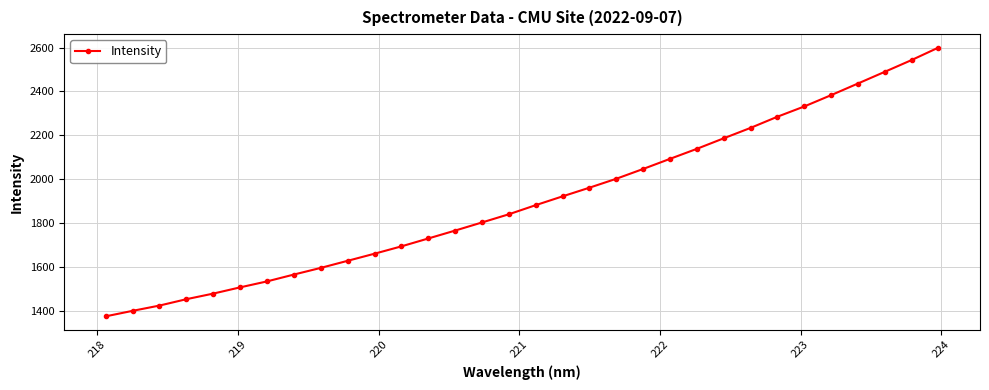

Reading left to right, transcribe all the data shown in this chart.

1376.1	1401.2	1425.2	1454.2	1479.7	1508.1	1535.2	1566.4	1596.7	1629.0	1661.3	1694.7	1730.6	1766.6	1803.6	1840.9	1882.4	1922.4	1961.8	2002.5	2047.1	2093.2	2138.7	2186.6	2234.0	2284.9	2331.6	2383.0	2436.1	2489.3	2542.8	2599.6